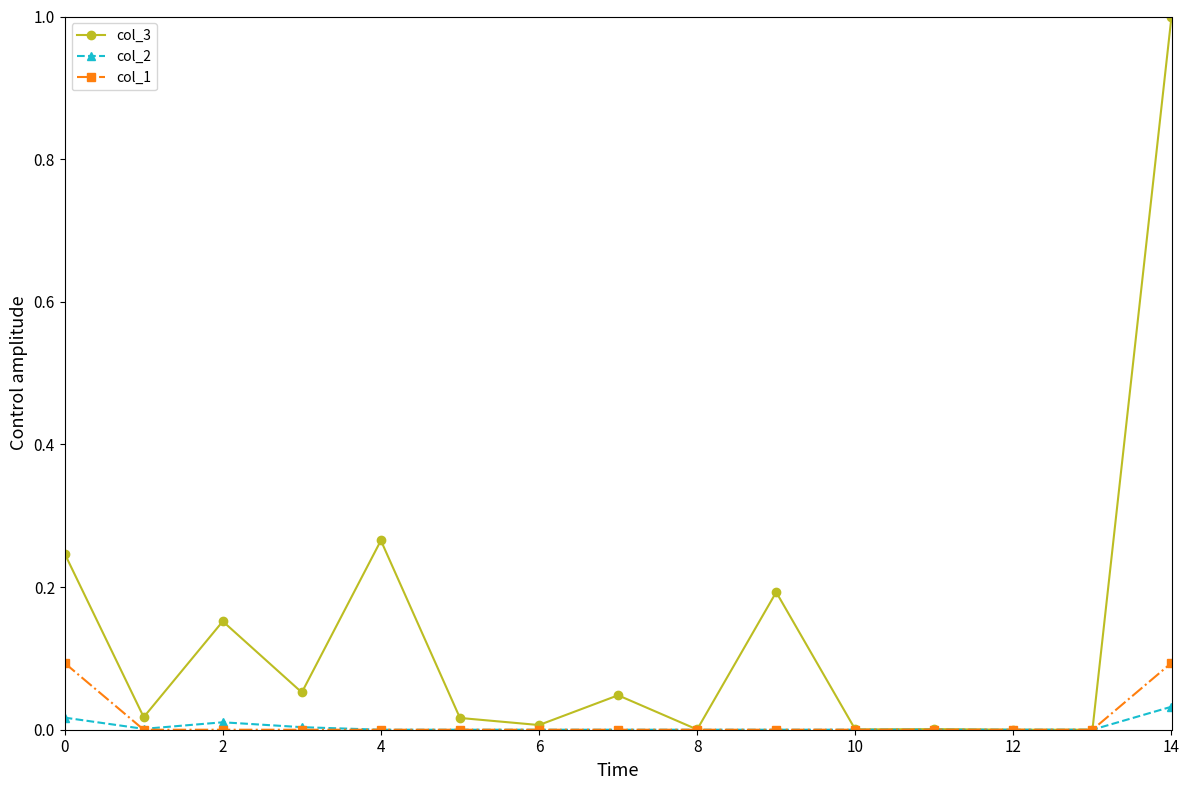

What is the greatest value displayed?

1.0